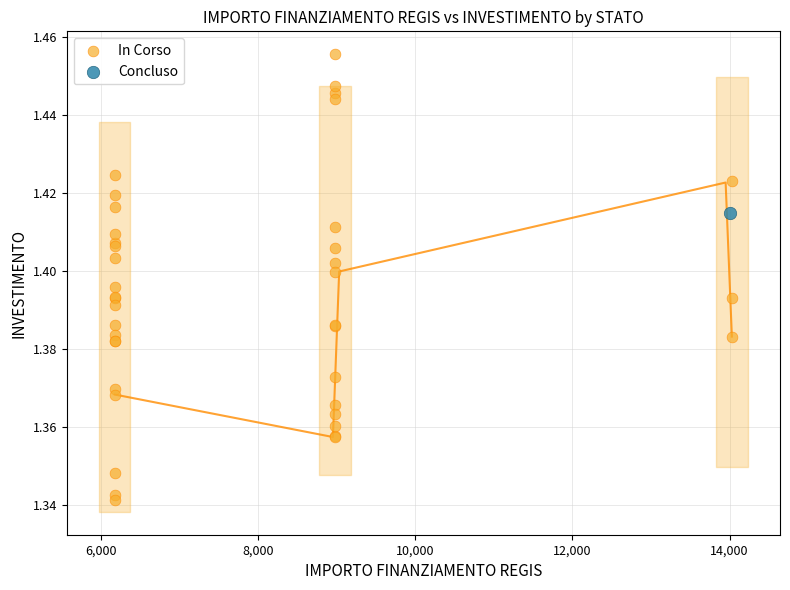

What are all the series names shown in the legend?

In Corso, Concluso